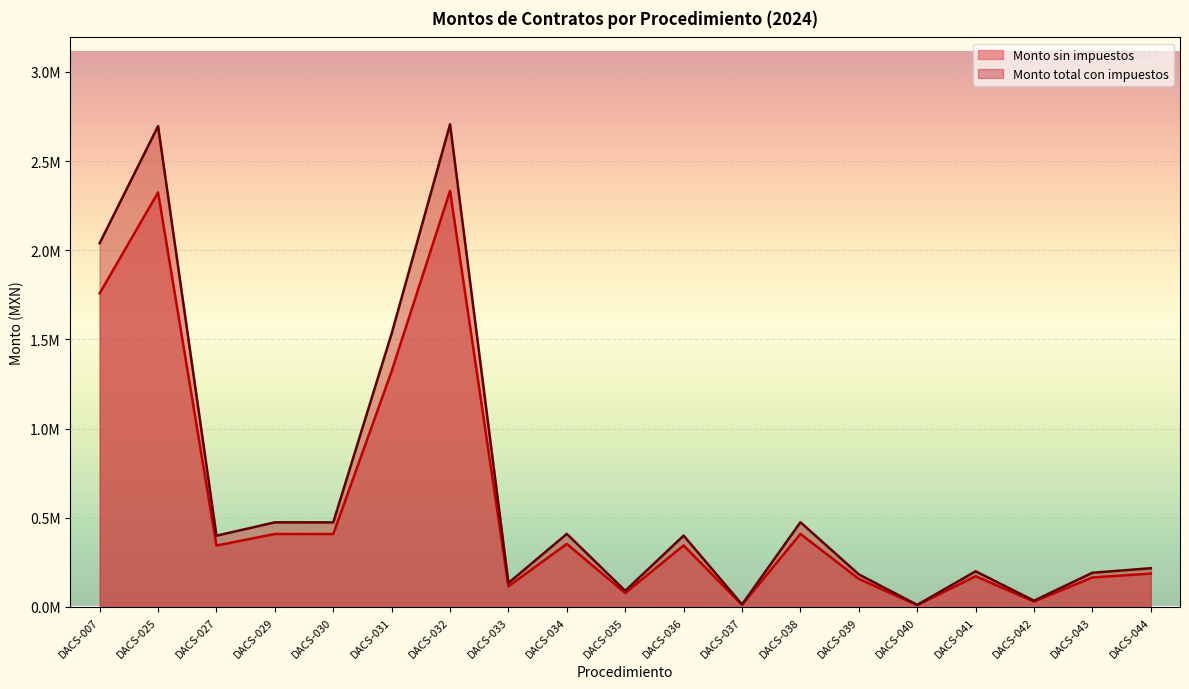

What is the difference between the maximum and minimum values in the Monto total con impuestos series?

2694875.8